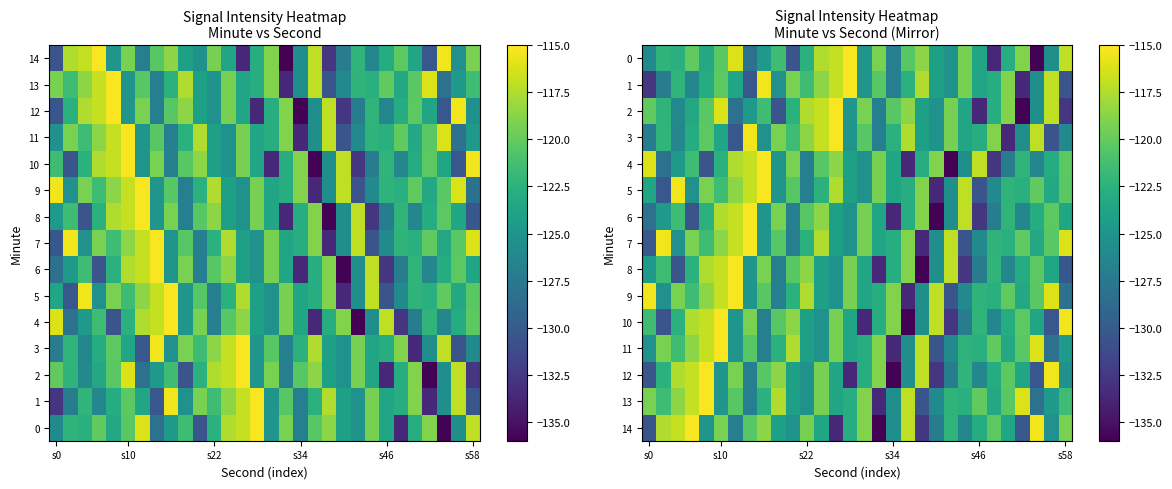

What is the difference between the highest and lowest values at 20?

18.8